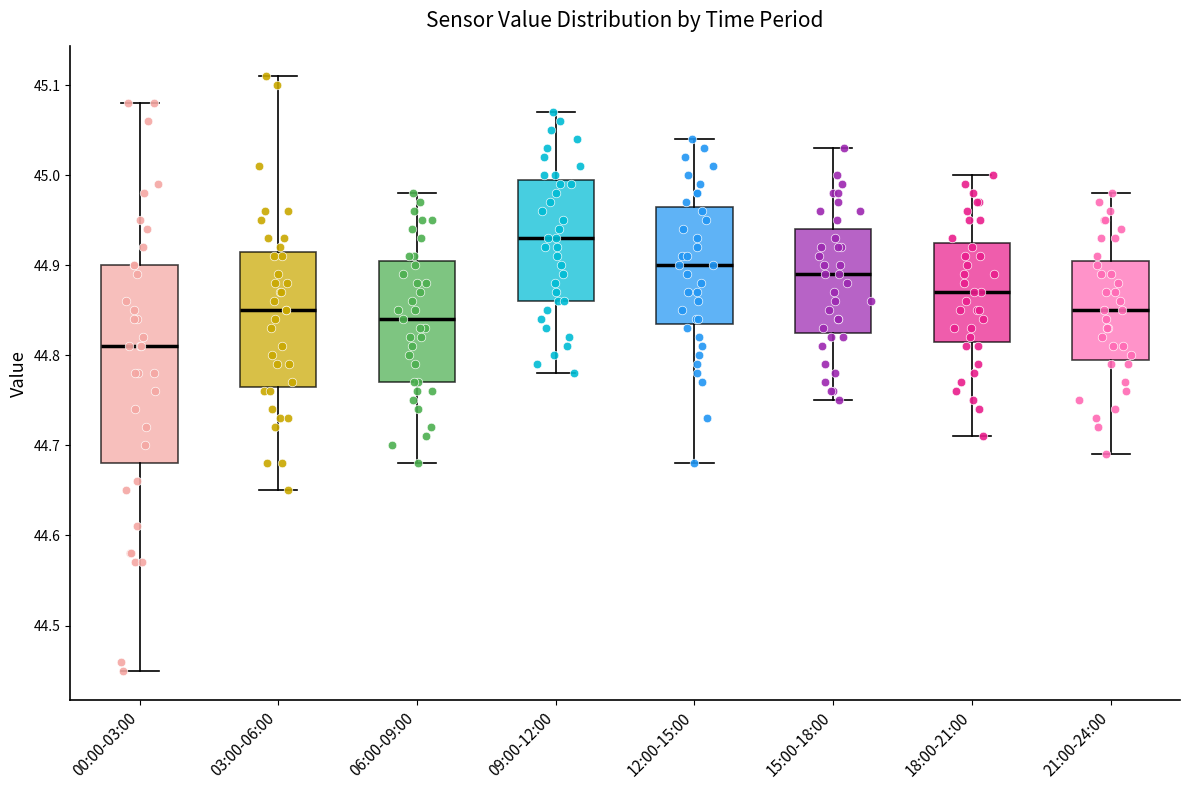

Which box is the tallest, from its lower edge to its upper edge?

00:00-03:00